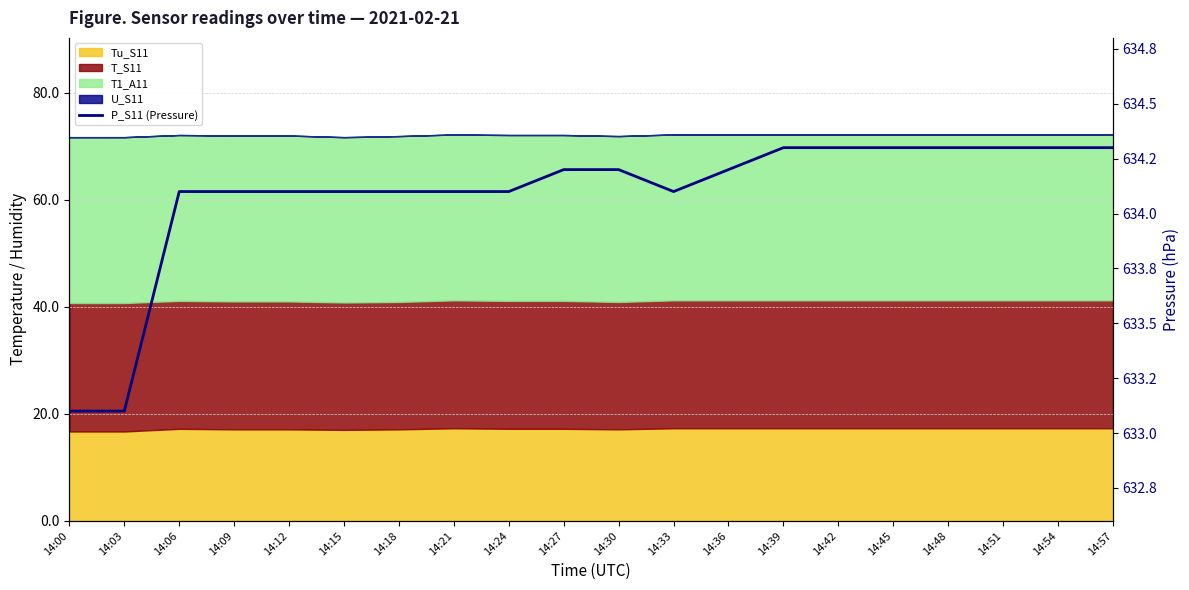

Where does the data first go above 634?

14:06